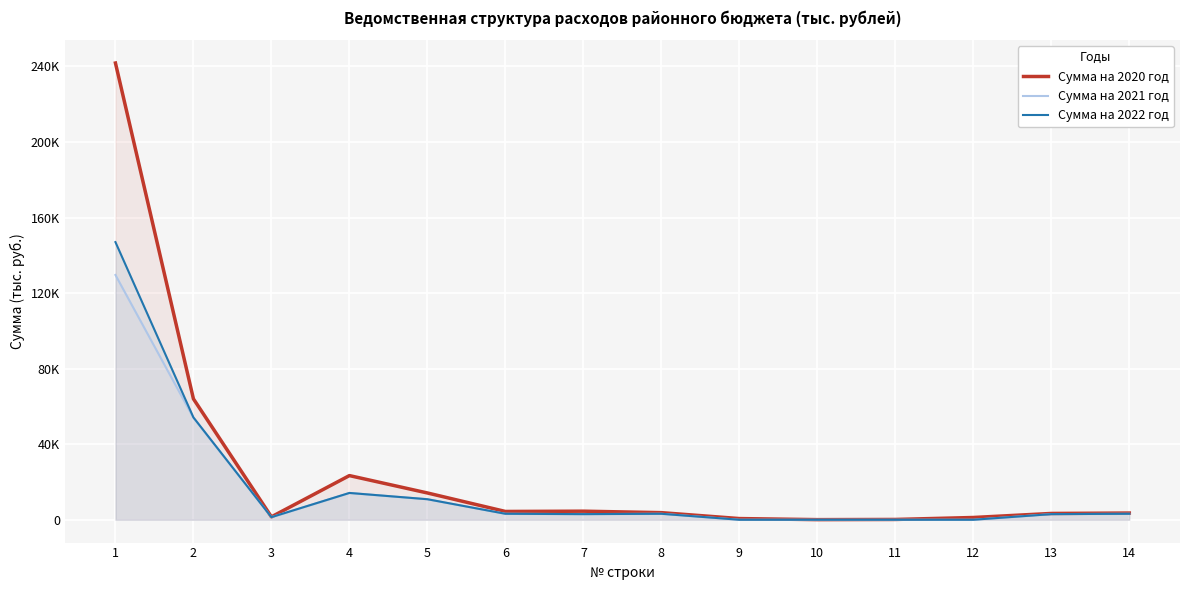

How many interior local peaks does the Сумма на 2022 год series have?

2